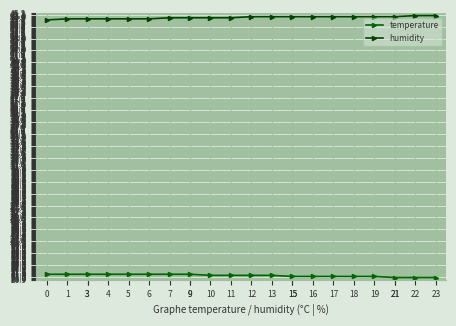

Reading right to left, what are all the values shown in this chart?

temperature: 21.1	21.1	21.1	21.2	21.2	21.2	21.2	21.2	21.3	21.3	21.3	21.3	21.4	21.4	21.4	21.4	21.4	21.4	21.4	21.4
humidity: 45.1	45.1	45.0	45.0	45.0	45.0	45.0	45.0	45.0	45.0	44.9	44.9	44.9	44.9	44.8	44.8	44.8	44.8	44.8	44.7